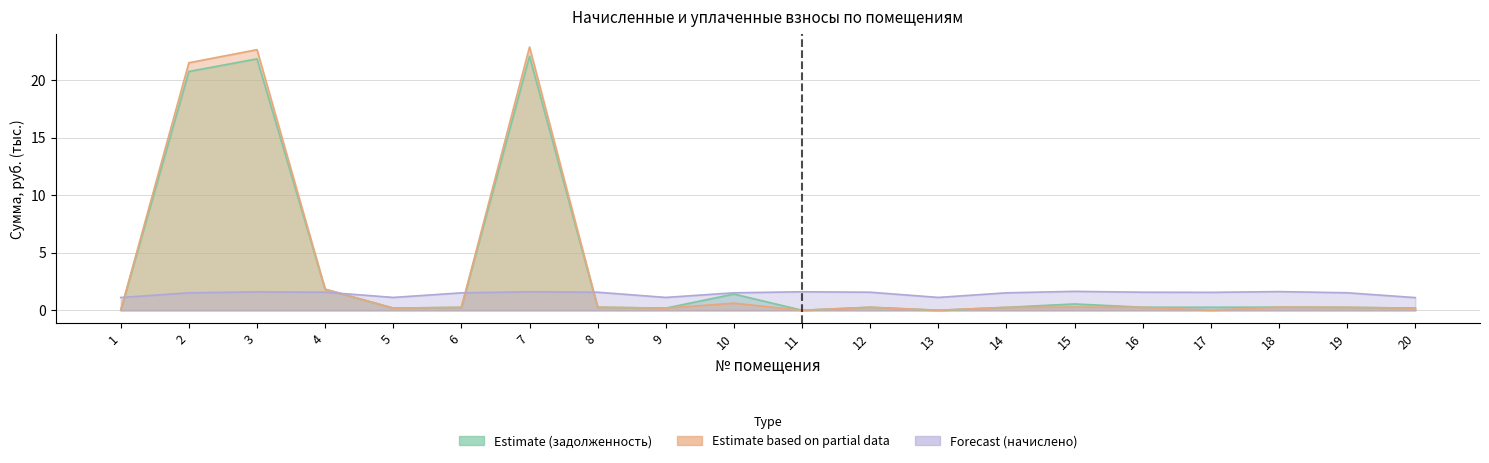

Is the value of Forecast (начислено) at 20 greater than the value of Estimate based on partial data (задолженность col_6) at 7?

No